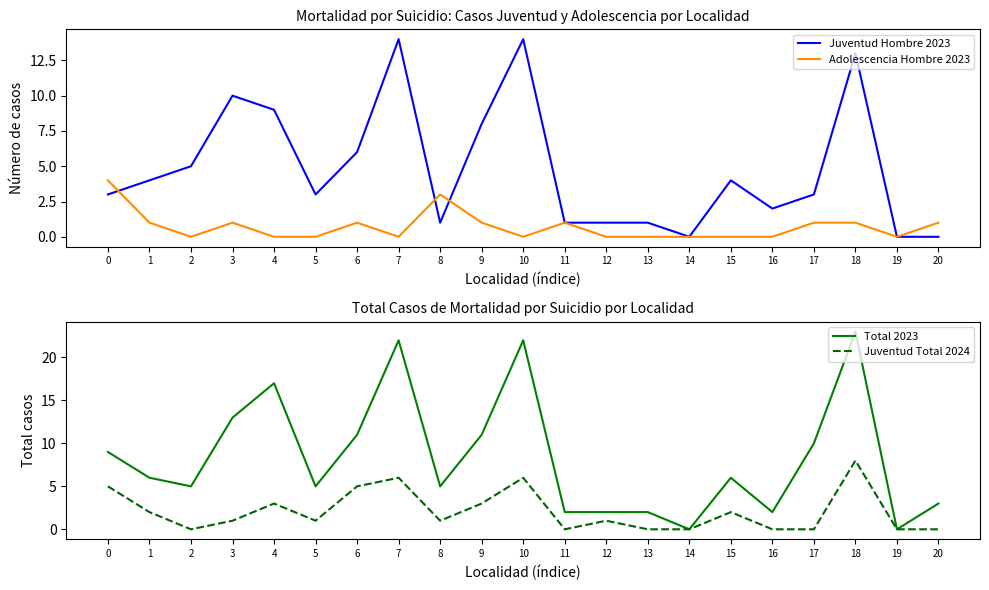

Which series ends up on top after the final intersection of Adolescencia Hombre 2023 and Juventud Hombre 2023?

Juventud Hombre 2023